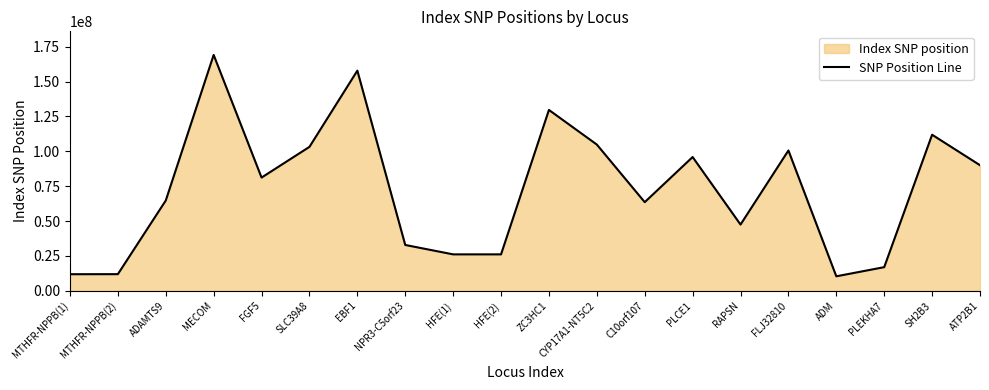

How many series are shown in this chart?

1